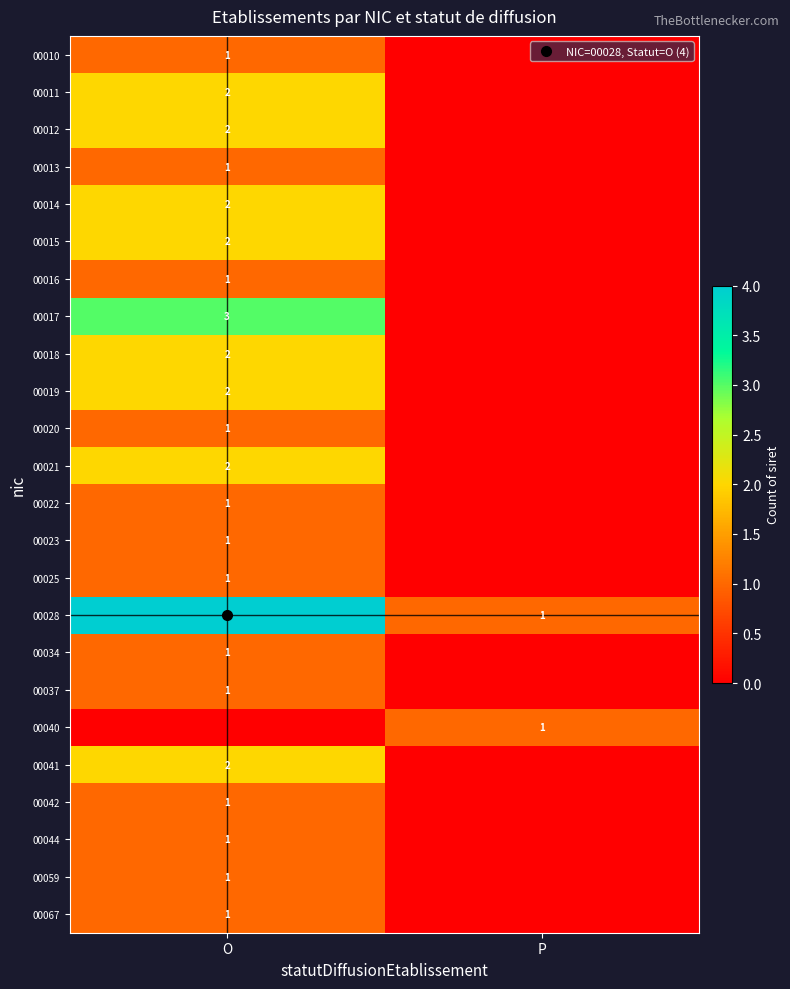

True or false: 00020 has a value of 1 at O.

True